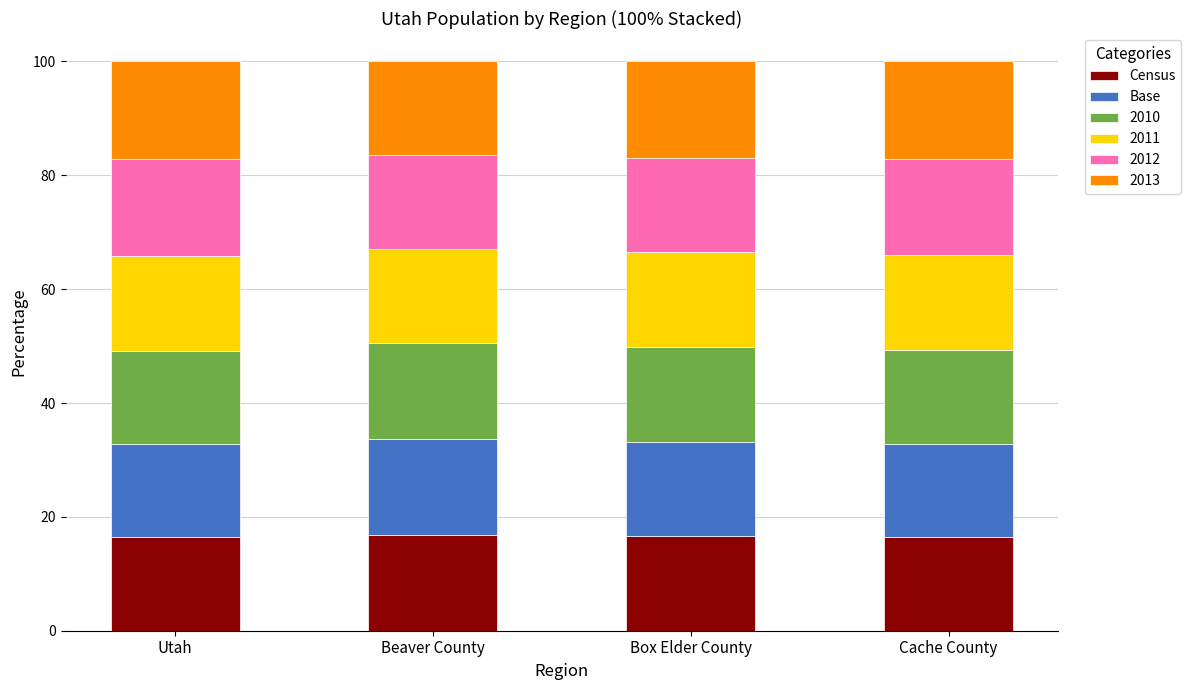

How many bars are there in total?

4